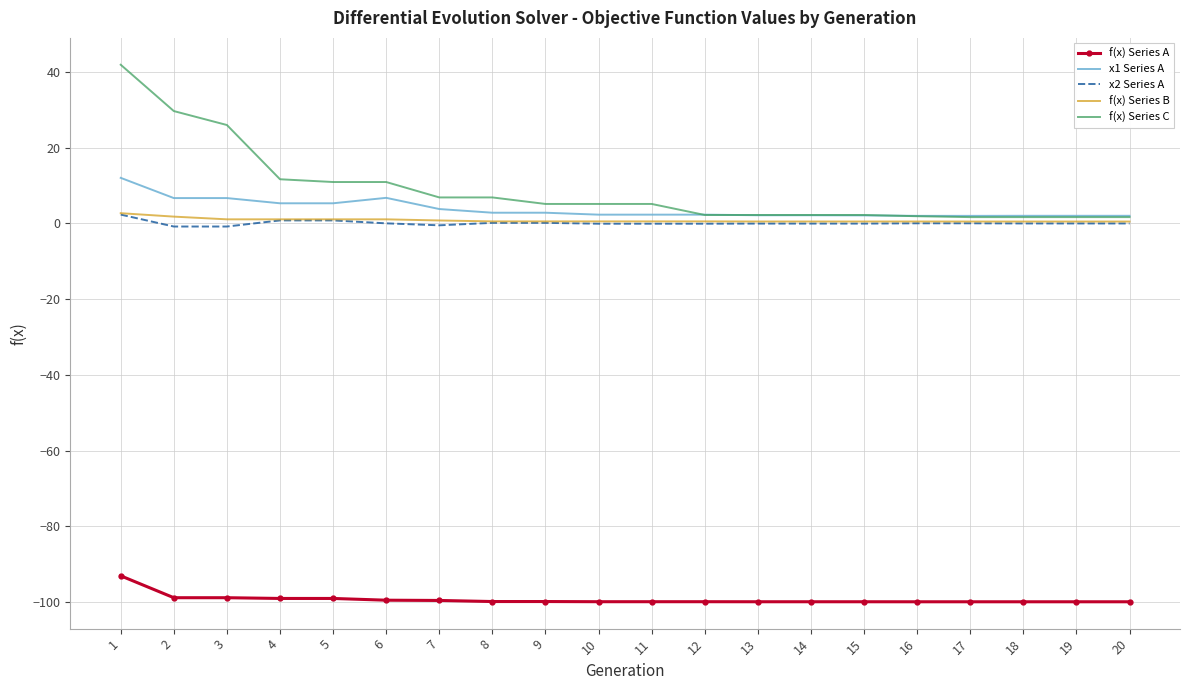

Is it true that x1 Series A equals 2.2 at 14?

True